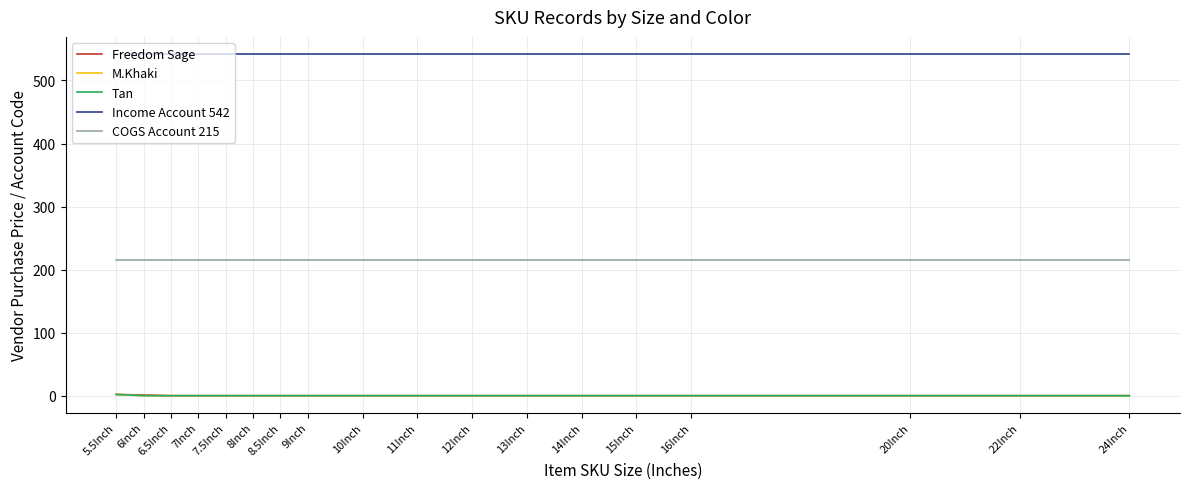

Rank the categories by M.Khaki value from lowest to highest.

6Inch, 6.5Inch, 7Inch, 7.5Inch, 8Inch, 8.5Inch, 9Inch, 10Inch, 11Inch, 12Inch, 13Inch, 14Inch, 15Inch, 16Inch, 20Inch, 22Inch, 24Inch, 5.5Inch